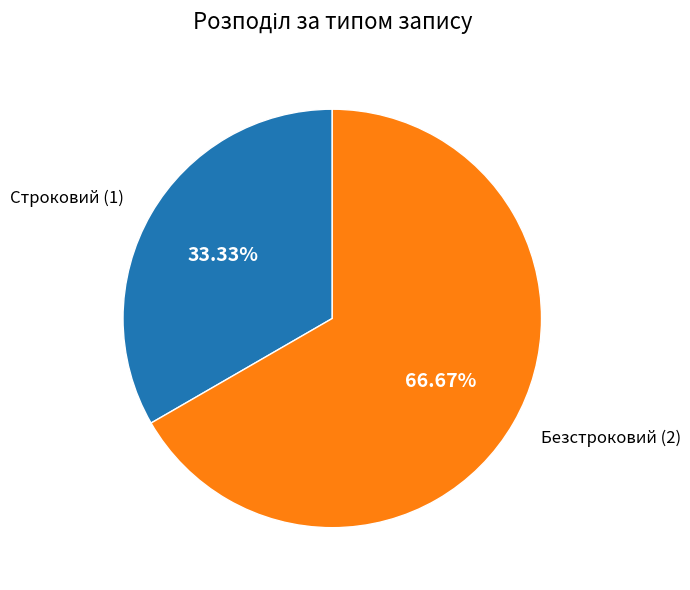

Count the number of slices in the pie.

2